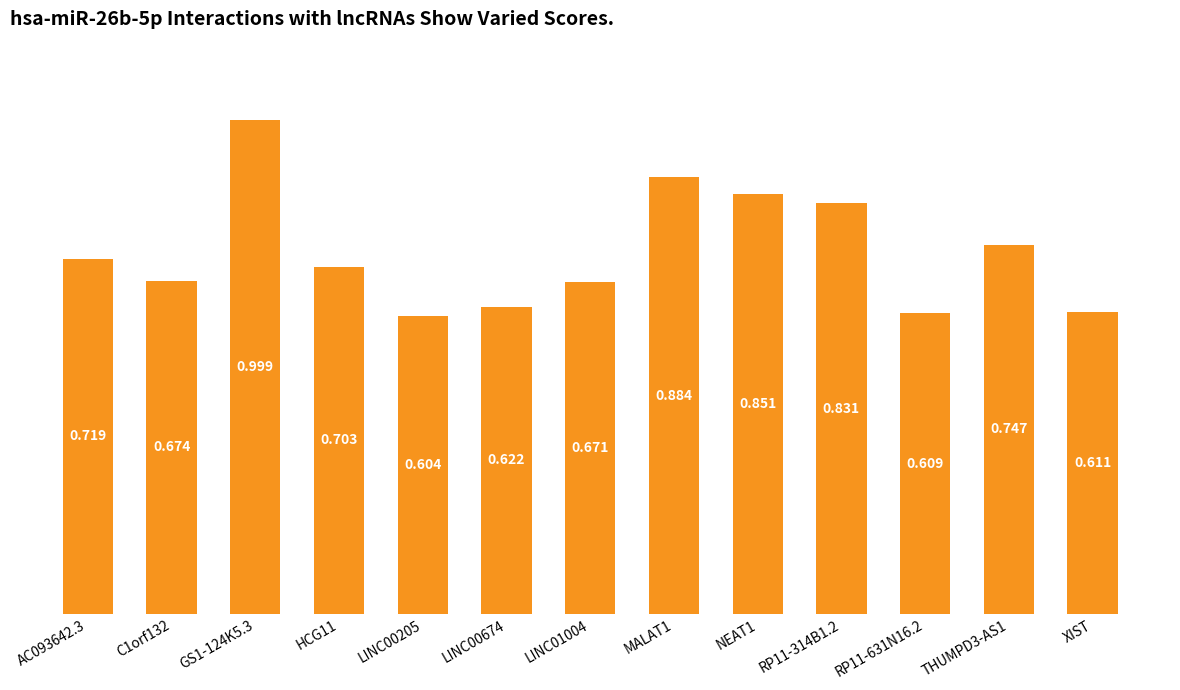

Between RP11-631N16.2 and MALAT1, which is larger?

MALAT1